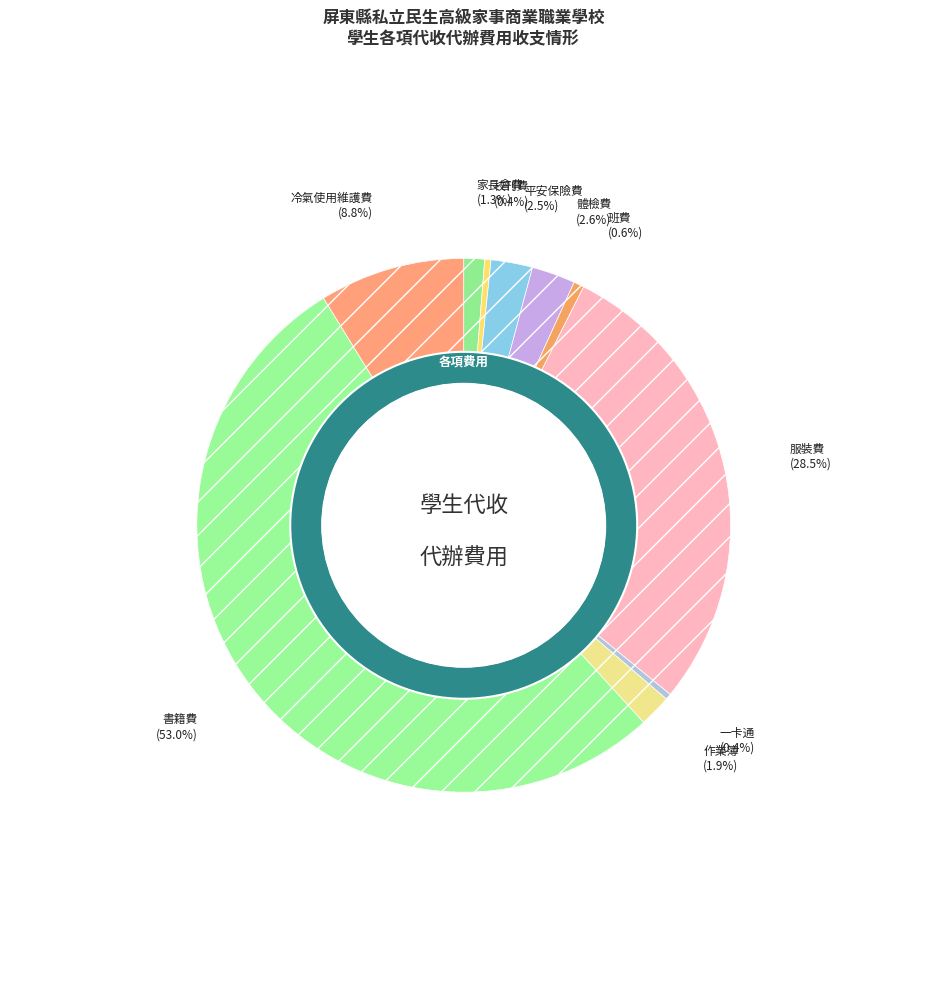

Rank the categories by value from lowest to highest.

一卡通, 校刊費, 班費, 家長會費, 作業簿, 平安保險費, 體檢費, 冷氣使用維護費, 服裝費, 書籍費